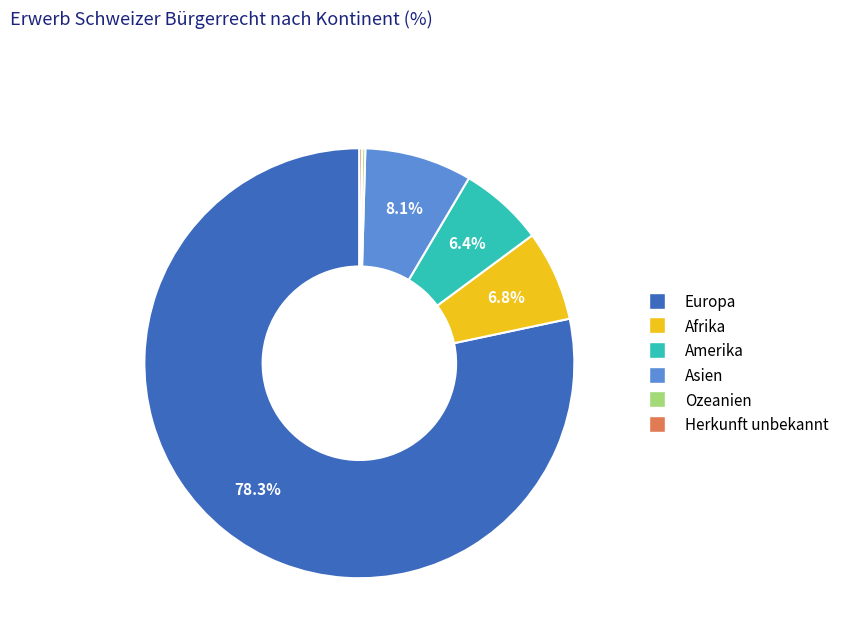

Is it true that Asien is 21% of the pie?

False